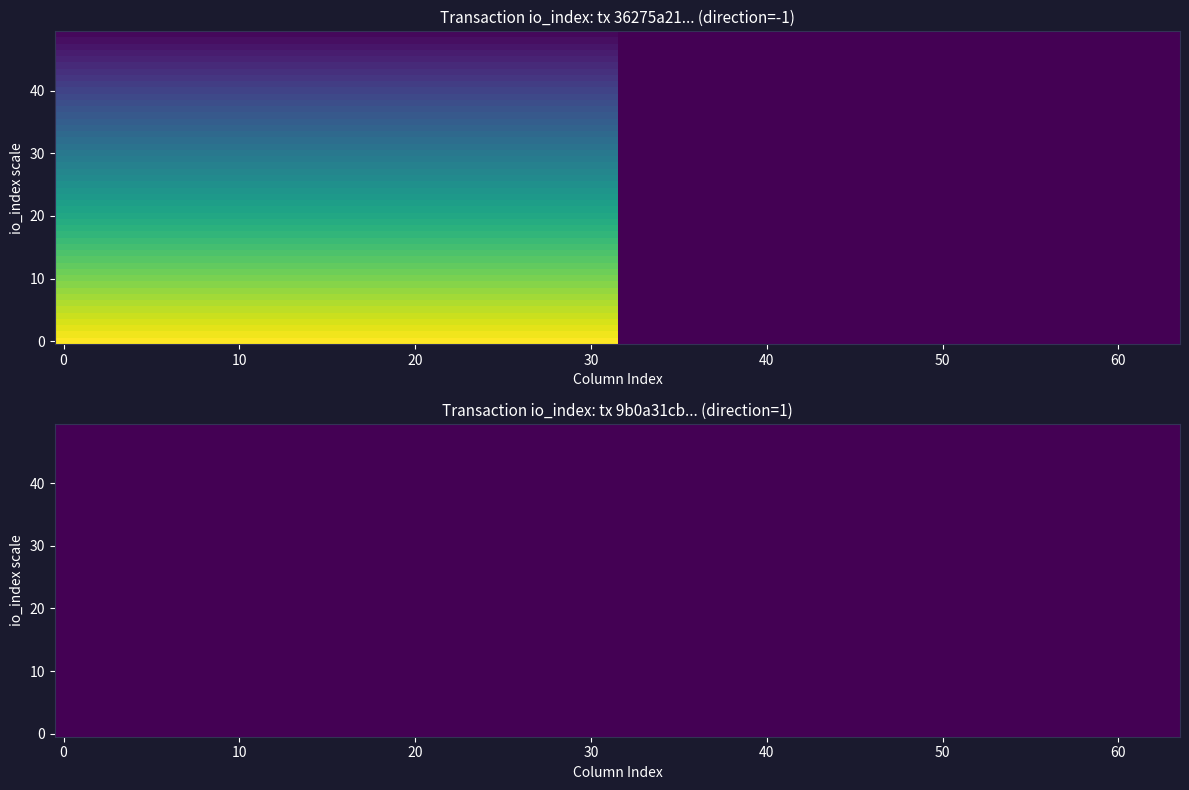

Where is 36275a212c4793b4193db5ac5405554afa71c77 nearest to the value 0?

direction